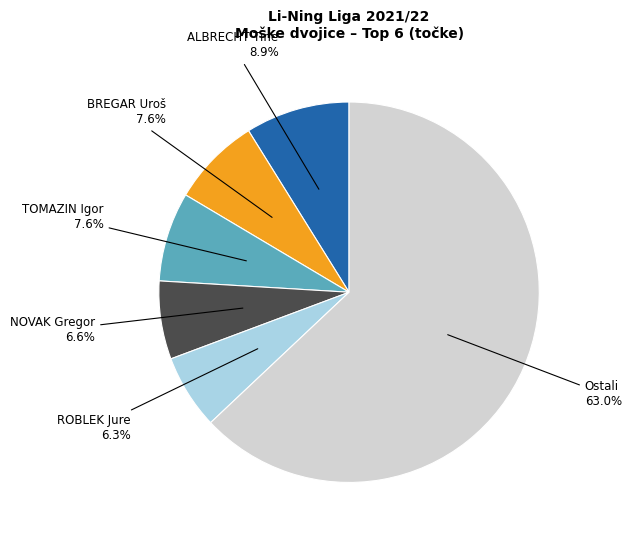

Which category has the biggest portion of the pie?

Ostali